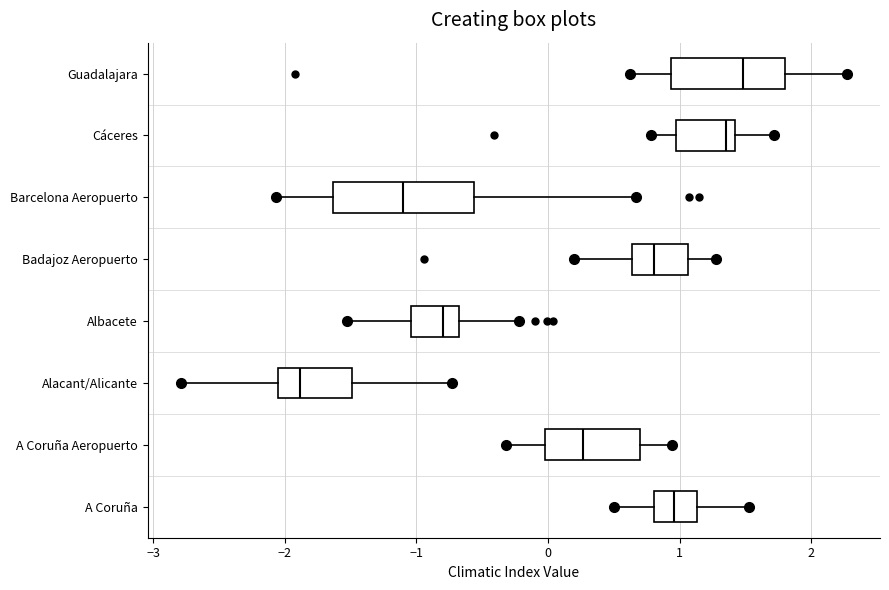

Reading bottom to top, transcribe this box plot: for each box, give where its median line is, the range the box spans, and where its two whiskers end, as read against the x-axis. The values are not printed on the chart, so give them approximately, as read against the axis.

A Coruña: median 1.0, box 0.8 to 1.1, whiskers 0.5 to 1.5
A Coruña Aeropuerto: median 0.3, box 0.0 to 0.7, whiskers -0.3 to 0.9
Alacant/Alicante: median -1.9, box -2.1 to -1.5, whiskers -2.8 to -0.7
Albacete: median -0.8, box -1.0 to -0.7, whiskers -1.5 to -0.2
Badajoz Aeropuerto: median 0.8, box 0.6 to 1.1, whiskers 0.2 to 1.3
Barcelona Aeropuerto: median -1.1, box -1.6 to -0.6, whiskers -2.1 to 0.7
Cáceres: median 1.4 (just left of the box's right edge), box 1.0 to 1.4, whiskers 0.8 to 1.7
Guadalajara: median 1.5, box 0.9 to 1.8, whiskers 0.6 to 2.3